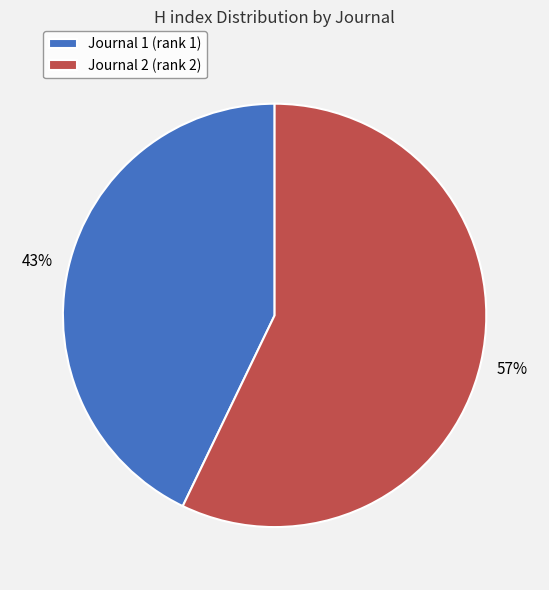

True or false: Journal 1 (rank 1) accounts for 43% of the total.

True